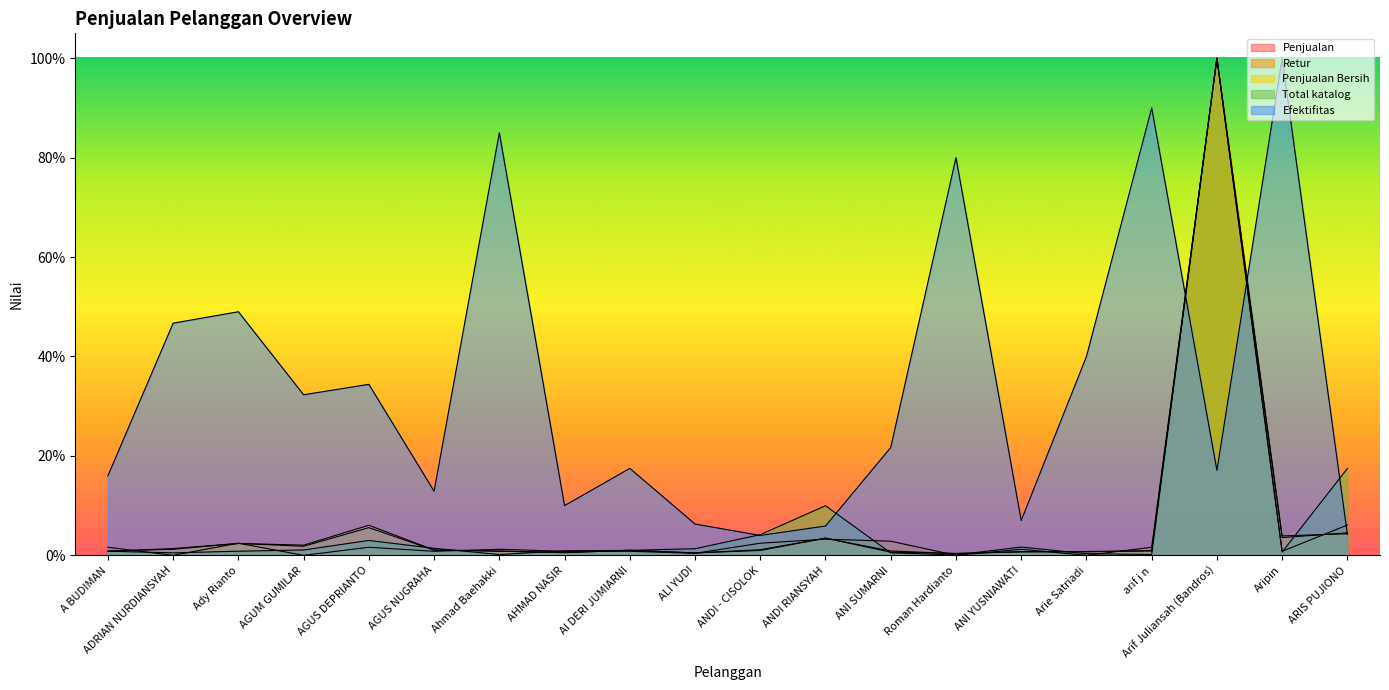

Reading left to right, transcribe all the data shown in this chart.

Penjualan: A BUDIMAN=0.0	ADRIAN NURDIANSYAH=0.0	Ady Rianto=0.0	AGUM GUMILAR=0.0	AGUS DEPRIANTO=0.1	AGUS NUGRAHA=0.0	Ahmad Baehakki=0.0	AHMAD NASIR=0.0	AI DERI JUMIARNI=0.0	ALI YUDI=0.0	ANDI - CISOLOK=0.0	ANDI RIANSYAH=0.0	ANI SUMARNI=0.0	Roman Hardianto=0.0	ANI YUSNIAWATI=0.0	Arie Satriadi=0.0	arif j n=0.0	Arif Juliansah (Bandros)=1.0	Aripin=0.0	ARIS PUJIONO=0.0
Retur: A BUDIMAN=0.0	ADRIAN NURDIANSYAH=0.0	Ady Rianto=0.0	AGUM GUMILAR=0.0	AGUS DEPRIANTO=0.0	AGUS NUGRAHA=0.0	Ahmad Baehakki=0.0	AHMAD NASIR=0.0	AI DERI JUMIARNI=0.0	ALI YUDI=0.0	ANDI - CISOLOK=0.0	ANDI RIANSYAH=0.0	ANI SUMARNI=0.0	Roman Hardianto=0.0	ANI YUSNIAWATI=0.0	Arie Satriadi=0.0	arif j n=0.0	Arif Juliansah (Bandros)=1.0	Aripin=0.0	ARIS PUJIONO=0.1
Penjualan Bersih: A BUDIMAN=0.0	ADRIAN NURDIANSYAH=0.0	Ady Rianto=0.0	AGUM GUMILAR=0.0	AGUS DEPRIANTO=0.1	AGUS NUGRAHA=0.0	Ahmad Baehakki=0.0	AHMAD NASIR=0.0	AI DERI JUMIARNI=0.0	ALI YUDI=0.0	ANDI - CISOLOK=0.0	ANDI RIANSYAH=0.0	ANI SUMARNI=0.0	Roman Hardianto=0.0	ANI YUSNIAWATI=0.0	Arie Satriadi=0.0	arif j n=0.0	Arif Juliansah (Bandros)=1.0	Aripin=0.0	ARIS PUJIONO=0.0
Total katalog: A BUDIMAN=0.0	ADRIAN NURDIANSYAH=0.0	Ady Rianto=0.0	AGUM GUMILAR=0.0	AGUS DEPRIANTO=0.0	AGUS NUGRAHA=0.0	Ahmad Baehakki=0.0	AHMAD NASIR=0.0	AI DERI JUMIARNI=0.0	ALI YUDI=0.0	ANDI - CISOLOK=0.0	ANDI RIANSYAH=0.1	ANI SUMARNI=0.0	Roman Hardianto=0.0	ANI YUSNIAWATI=0.0	Arie Satriadi=0.0	arif j n=0.0	Arif Juliansah (Bandros)=1.0	Aripin=0.0	ARIS PUJIONO=0.2
Efektifitas: A BUDIMAN=0.2	ADRIAN NURDIANSYAH=0.5	Ady Rianto=0.5	AGUM GUMILAR=0.3	AGUS DEPRIANTO=0.3	AGUS NUGRAHA=0.1	Ahmad Baehakki=0.8	AHMAD NASIR=0.1	AI DERI JUMIARNI=0.2	ALI YUDI=0.1	ANDI - CISOLOK=0.0	ANDI RIANSYAH=0.1	ANI SUMARNI=0.2	Roman Hardianto=0.8	ANI YUSNIAWATI=0.1	Arie Satriadi=0.4	arif j n=0.9	Arif Juliansah (Bandros)=0.2	Aripin=1.0	ARIS PUJIONO=0.0